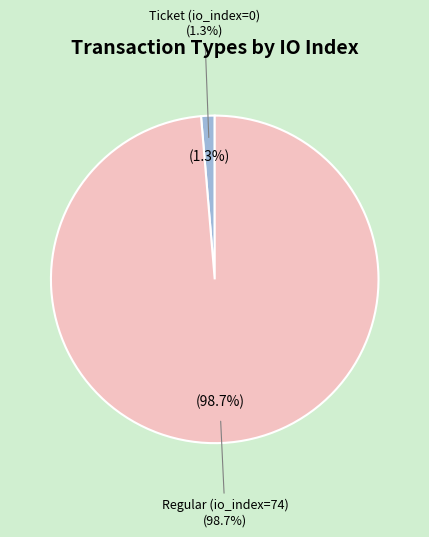

What is the smallest slice in the pie chart?

Ticket (io_index=0)